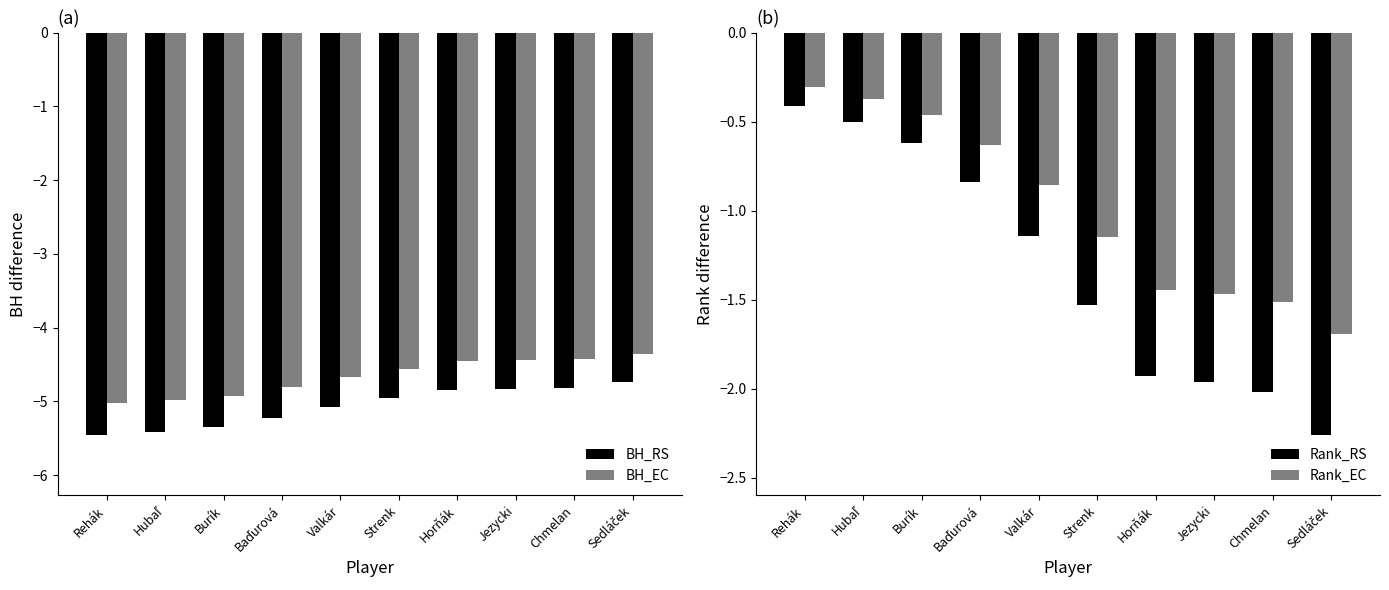

What is the sum of all Rank_EC values?

-9.9